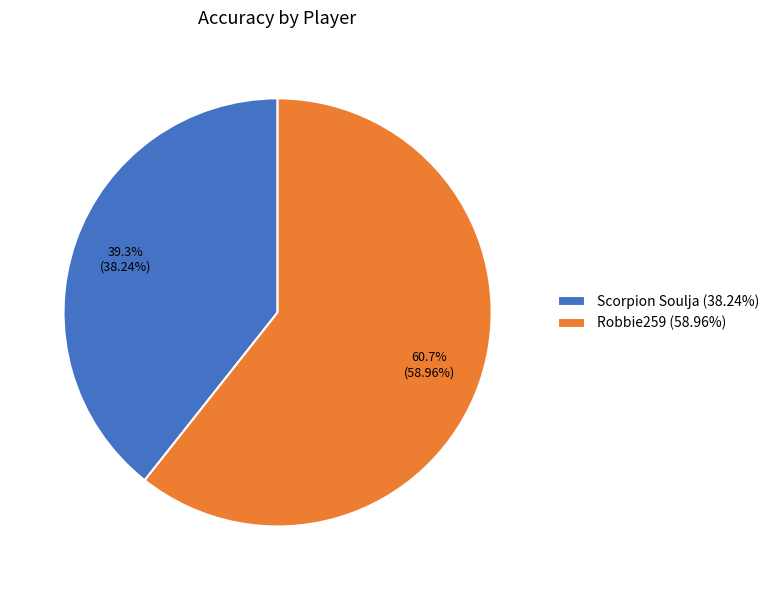

What is the largest slice in the pie chart?

Robbie259